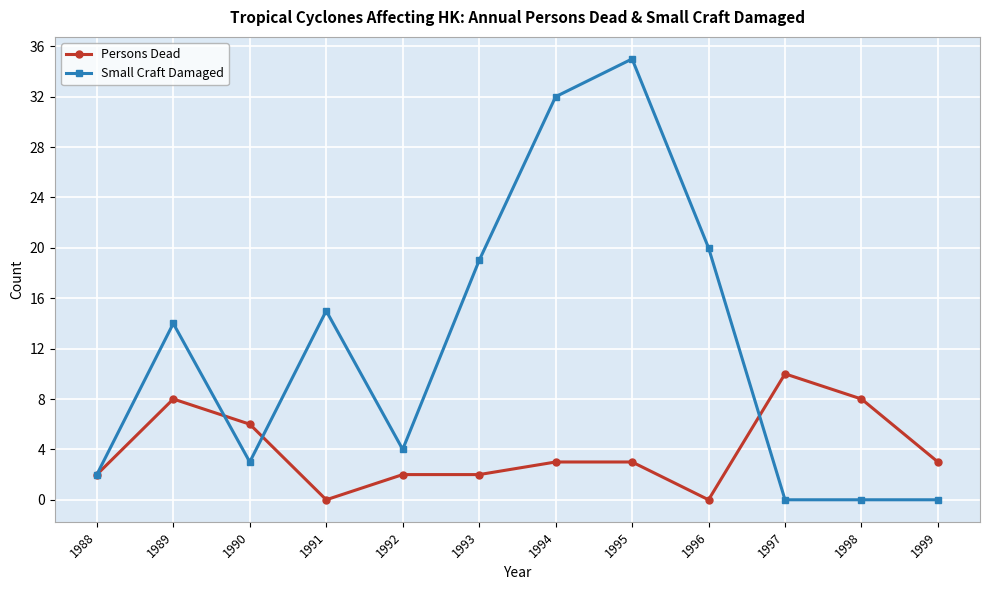

List the series in order of their peak value, lowest first.

Persons Dead, Small Craft Damaged